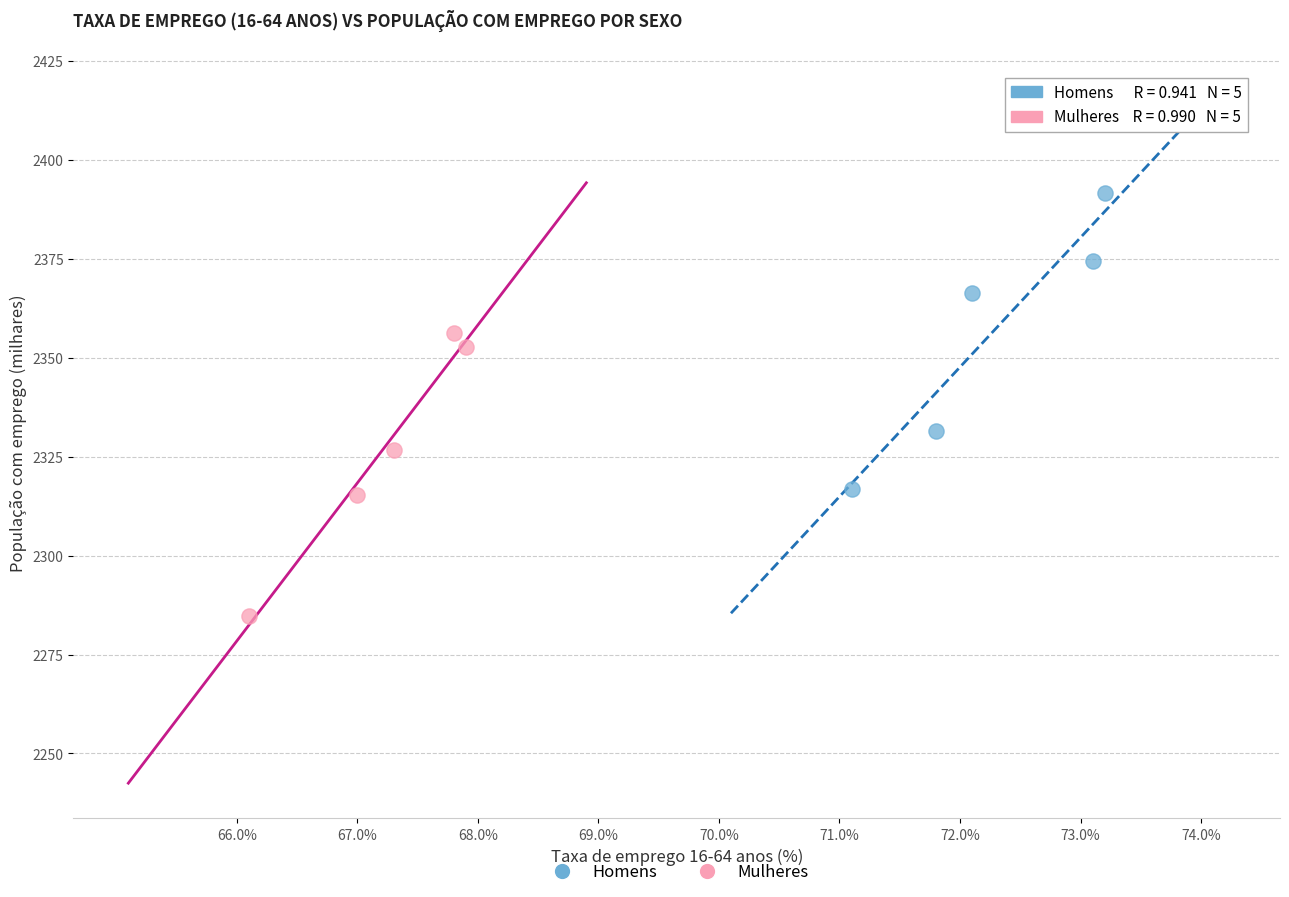

Which series reaches the maximum Y coordinate?

Homens